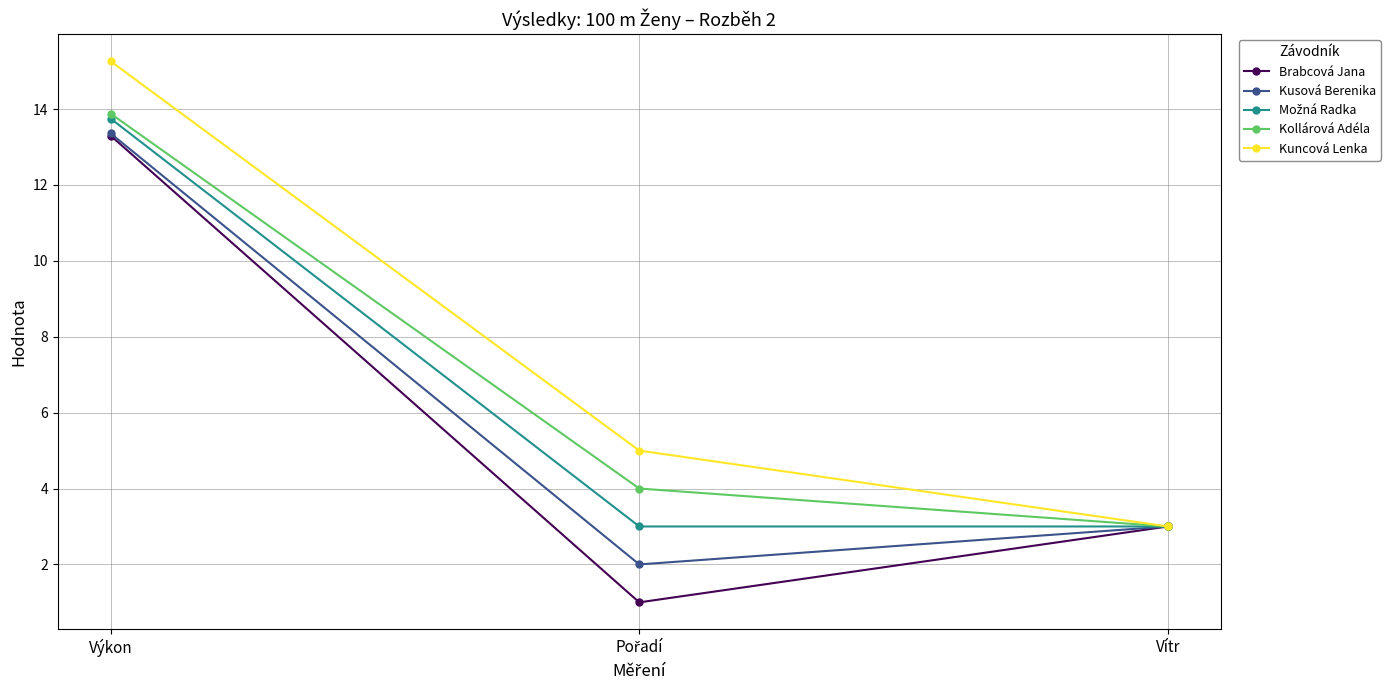

Which label corresponds to the largest value in the chart?

Výkon